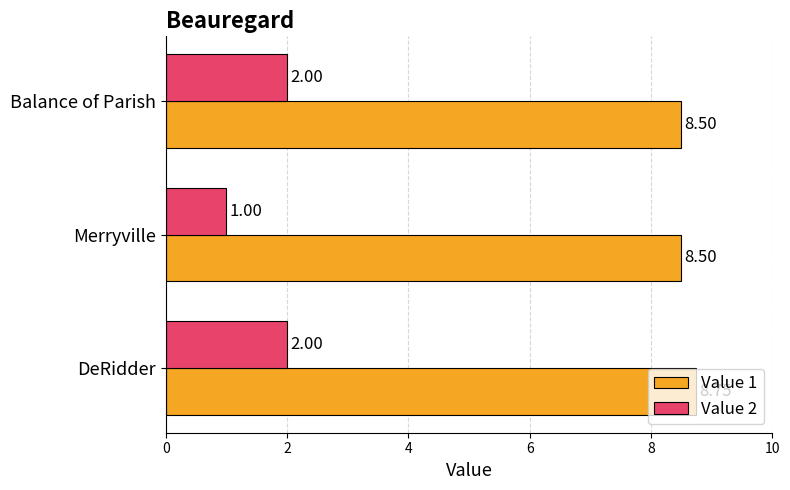

At which category is the sum across all series the highest?

DeRidder